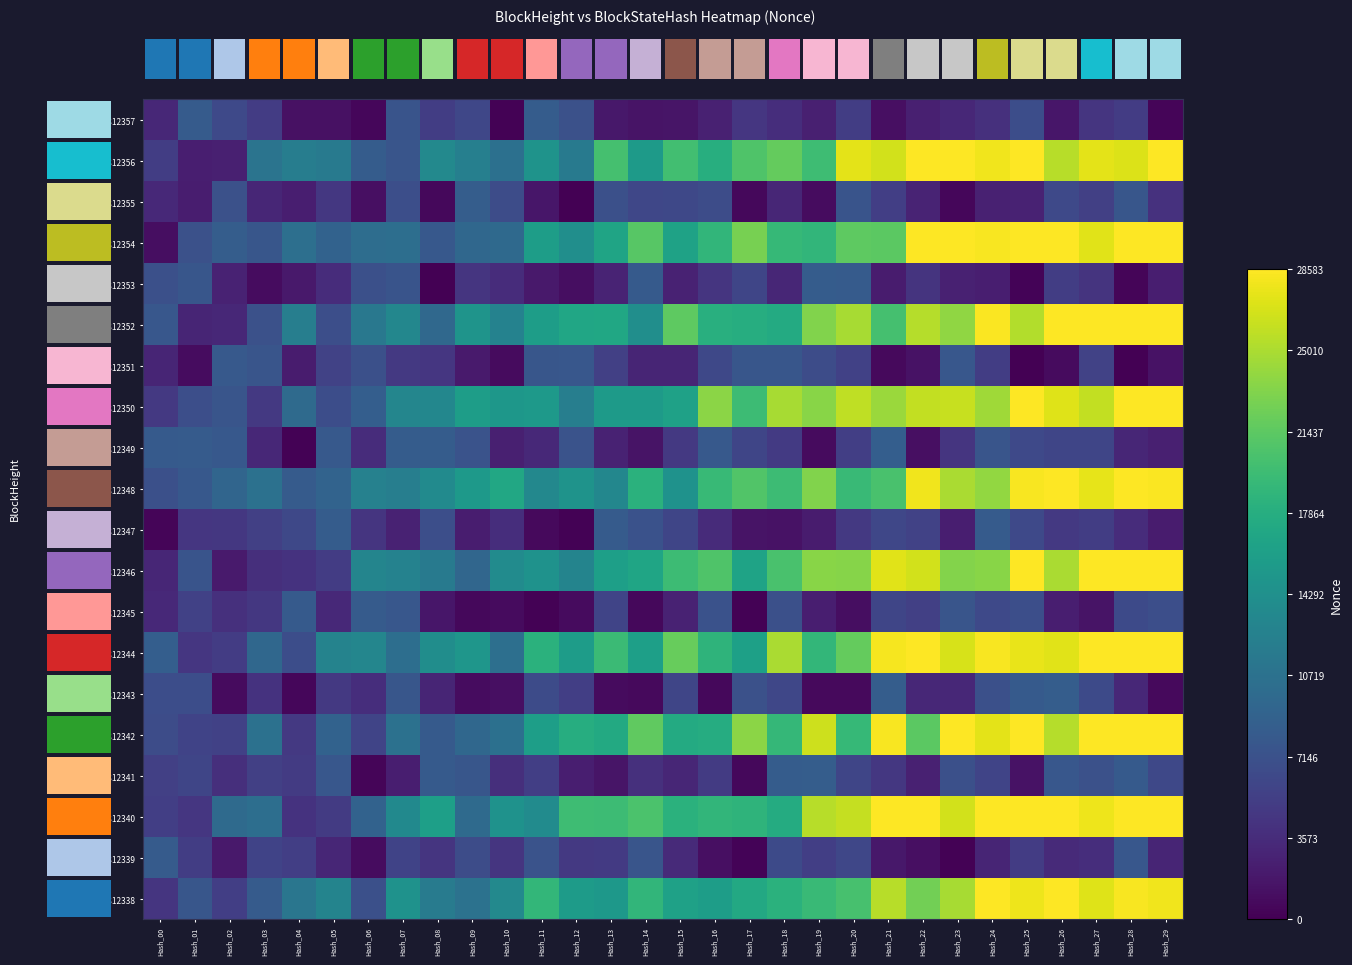

At which label is BH_312354 closest to 17678?

Hash_13